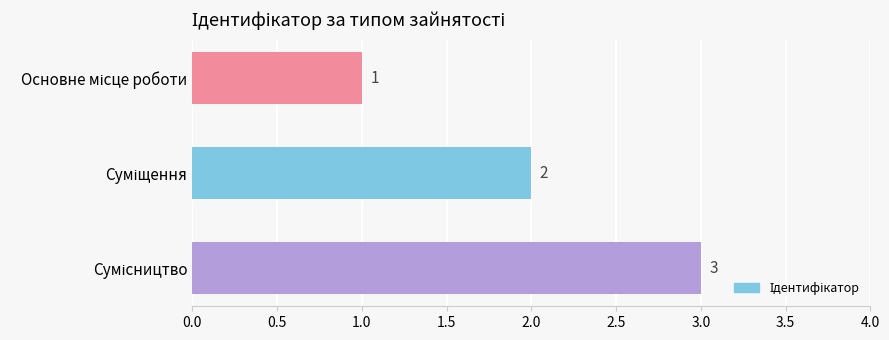

How many bars are there in total?

3